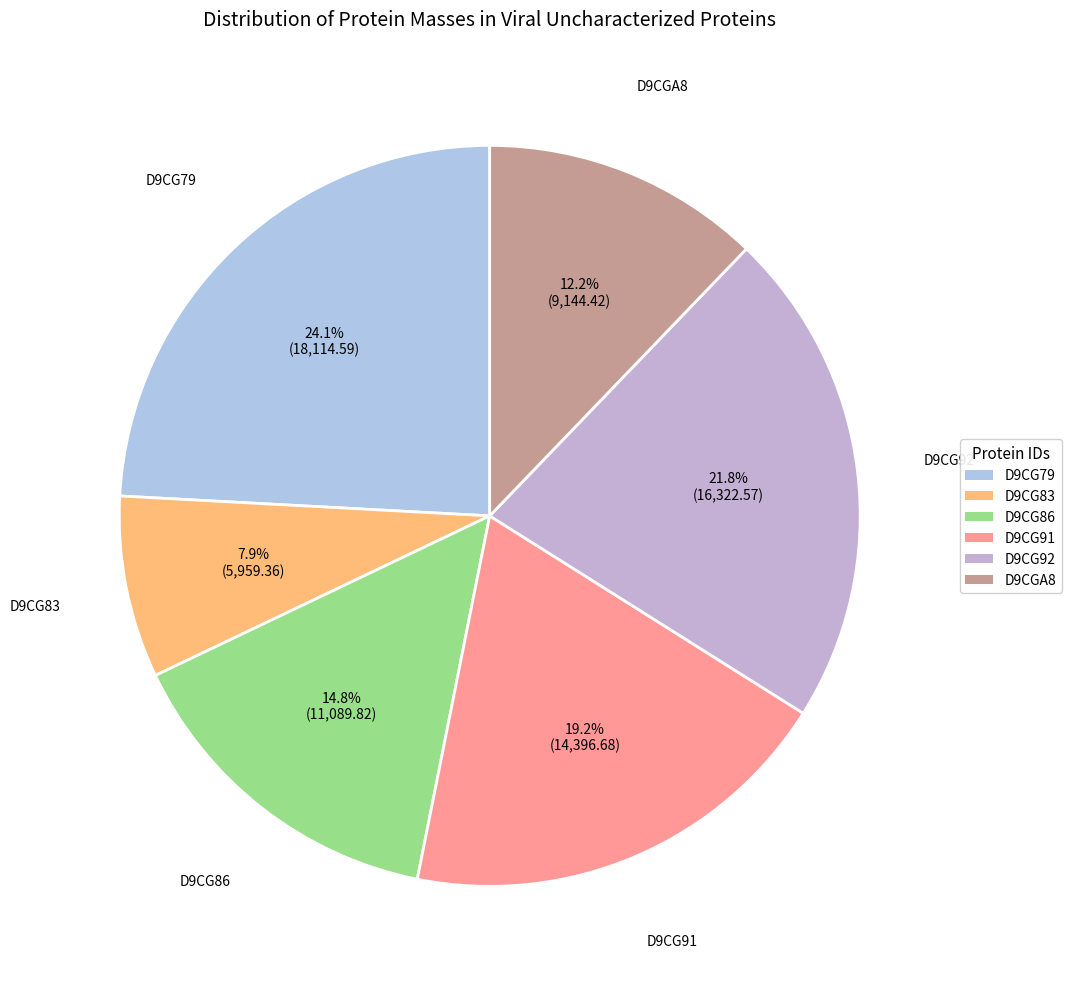

How many slices are in this pie chart?

6